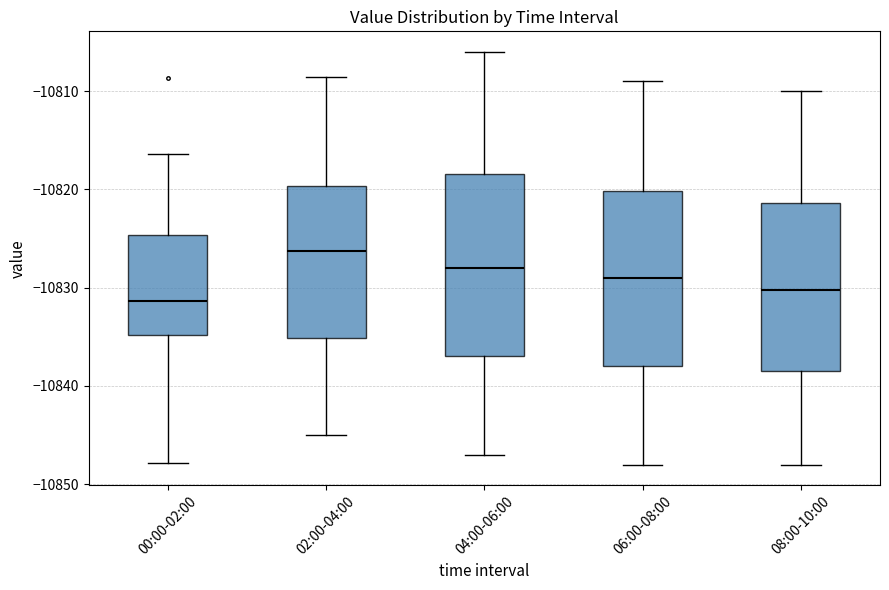

Reading left to right, transcribe this box plot: for each box, give where its median line is, the range the box spans, and where its two whiskers end, as read against the y-axis. The values are not printed on the chart, so give them approximately, as read against the axis.

00:00-02:00: median -10831, box -10835 to -10825, whiskers -10848 to -10816
02:00-04:00: median -10826, box -10835 to -10820, whiskers -10845 to -10808
04:00-06:00: median -10828, box -10837 to -10818, whiskers -10847 to -10806
06:00-08:00: median -10829, box -10838 to -10820, whiskers -10848 to -10809
08:00-10:00: median -10830, box -10838 to -10821, whiskers -10848 to -10810